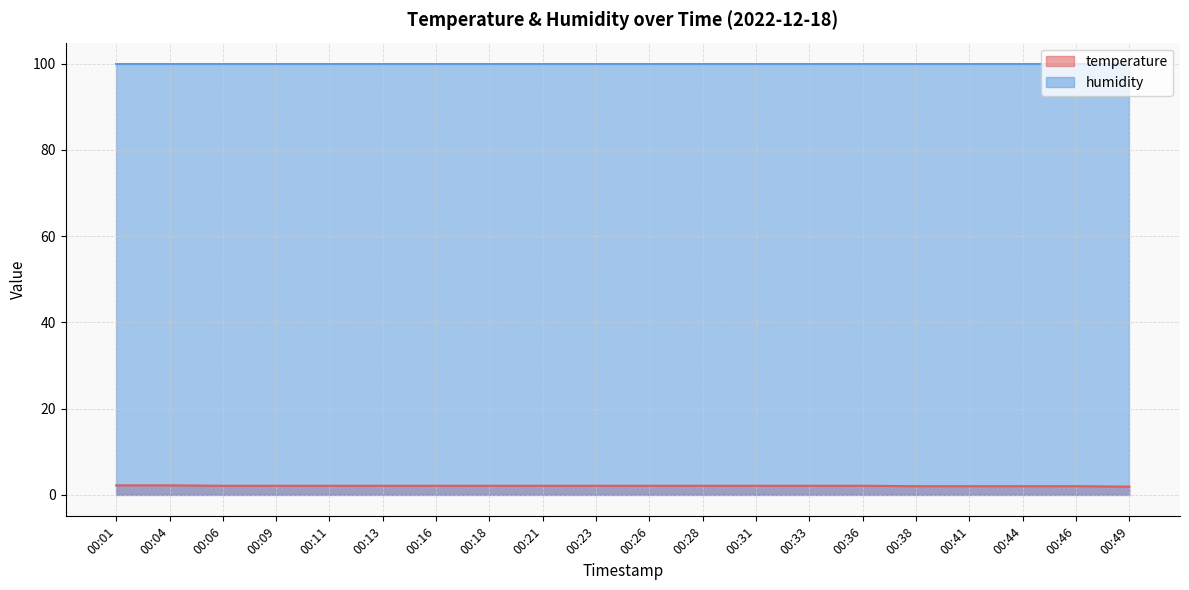

How many lines are shown in the chart?

2